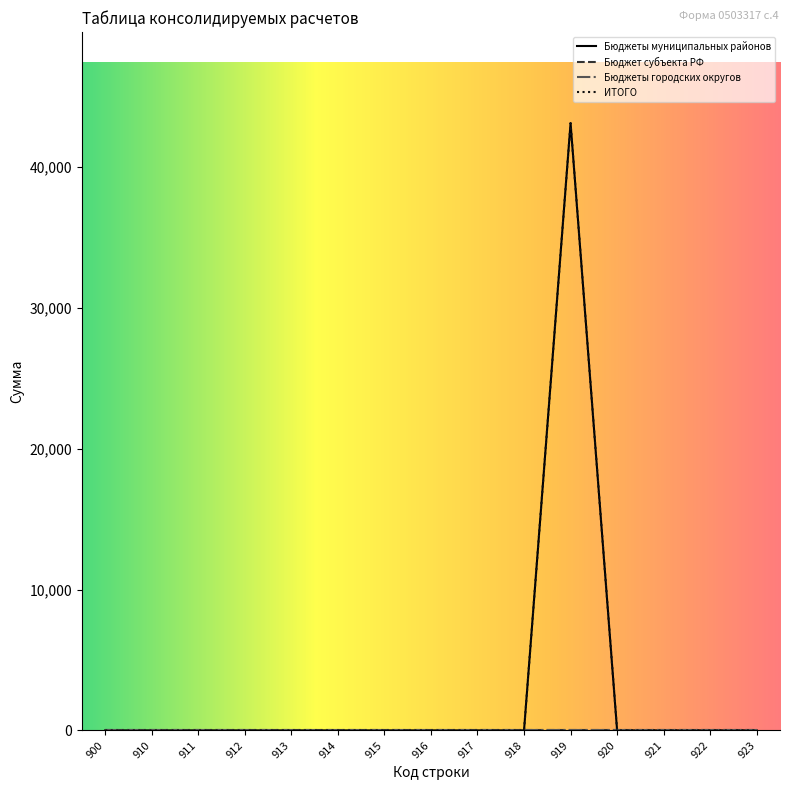

The value of Бюджеты муниципальных районов at 921 is 29303.0. True or false?

False